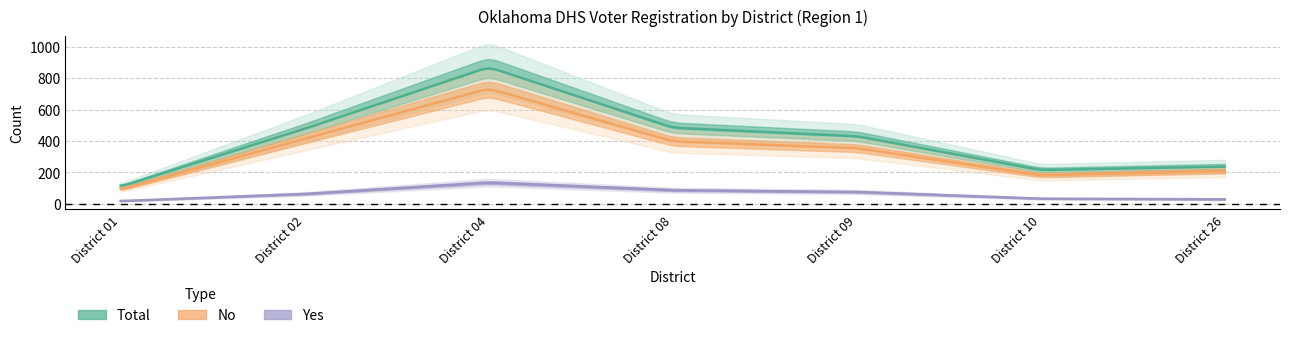

At which category is the sum across all series the highest?

District 04